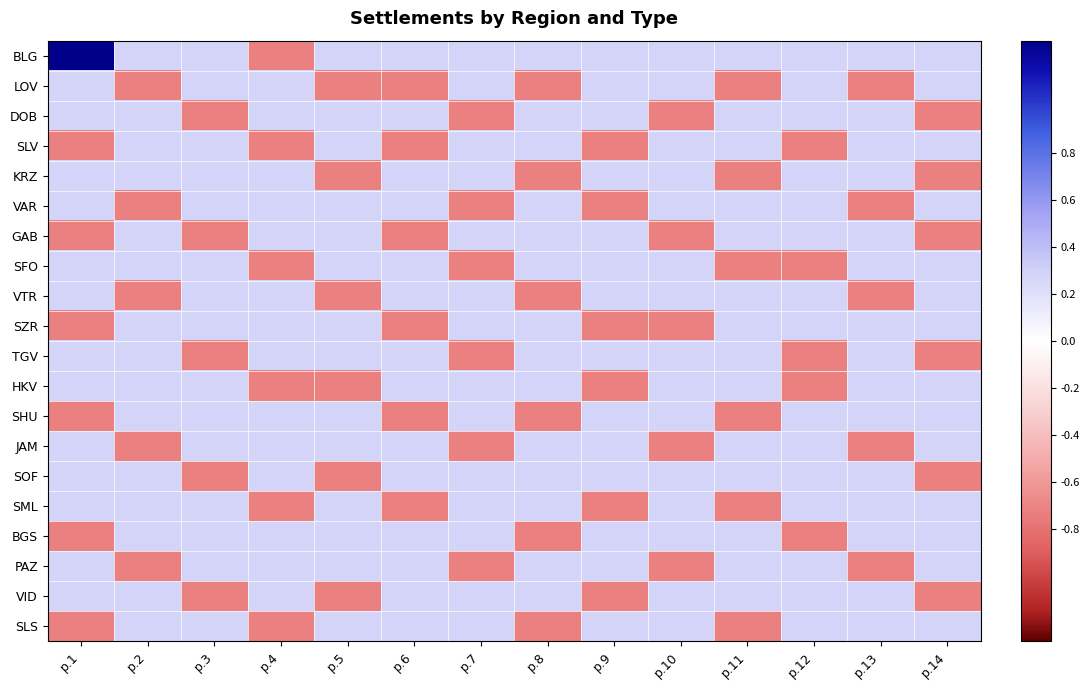

What is the spread (max minus min) of values at р.2?

1.0